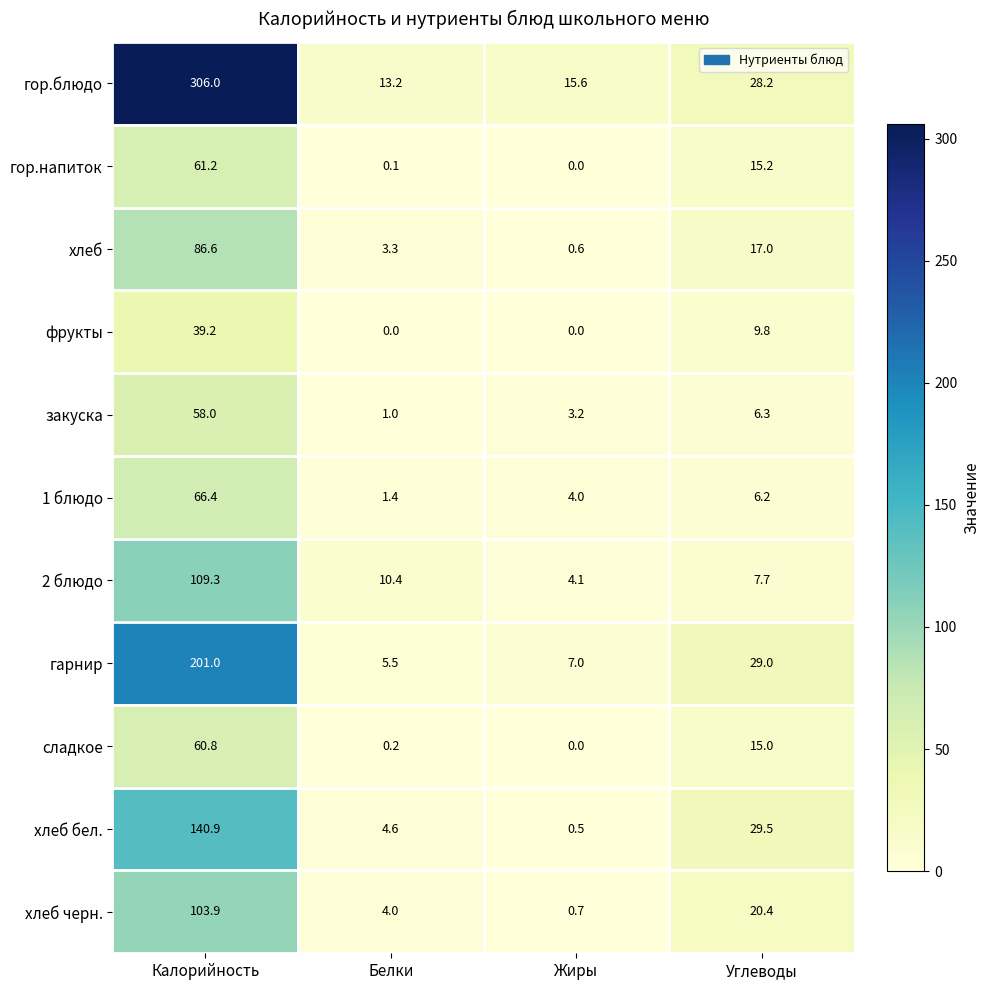

What is the total value across all series at Углеводы?

184.3